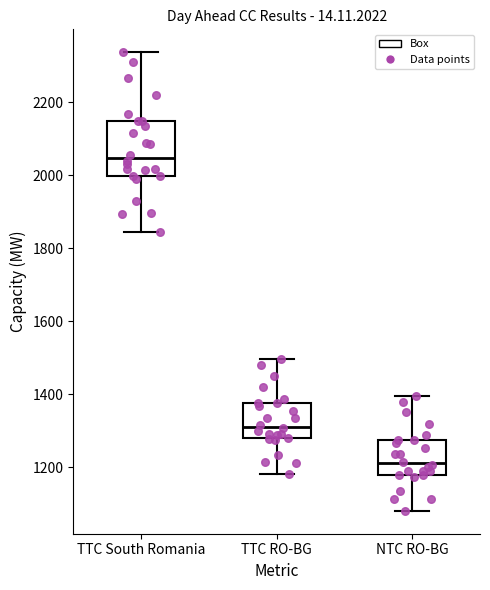

Comparing the boxes themselves (not the whiskers), which one is the tallest?

TTC South Romania